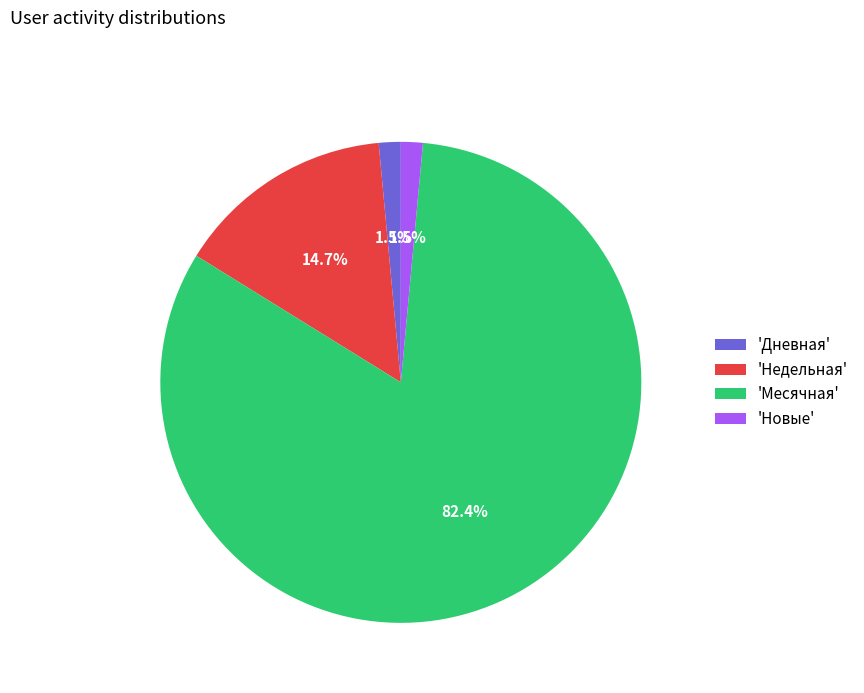

How many segments does this pie chart have?

4